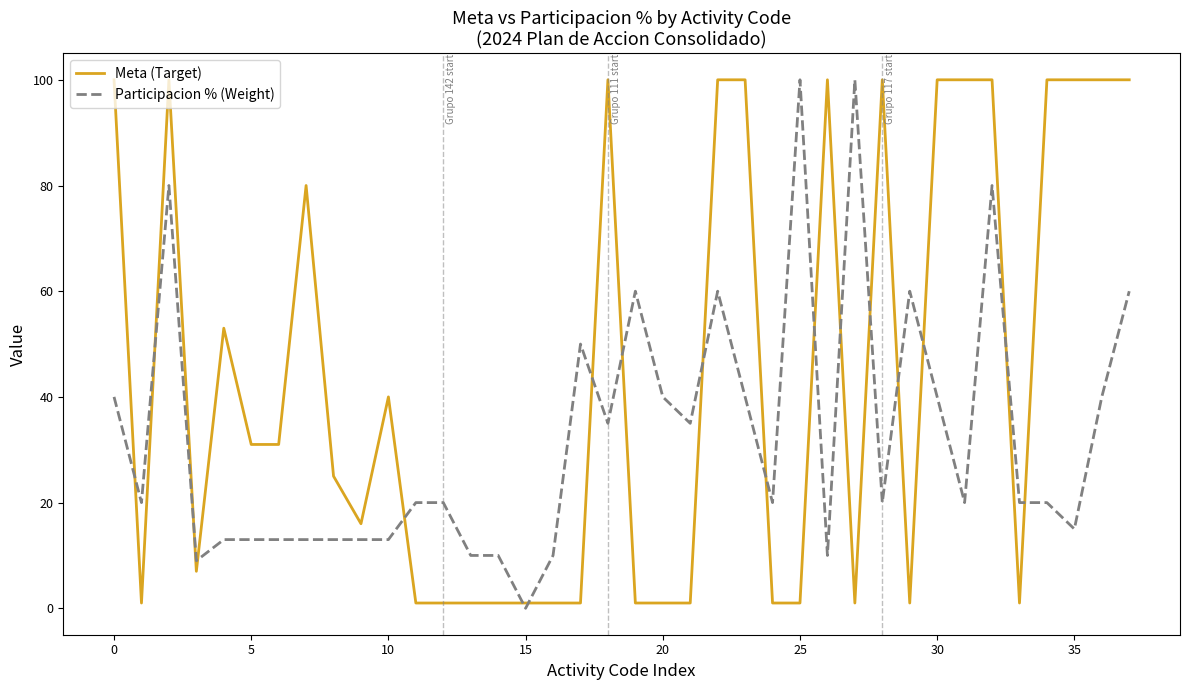

What is the greatest value displayed?

100